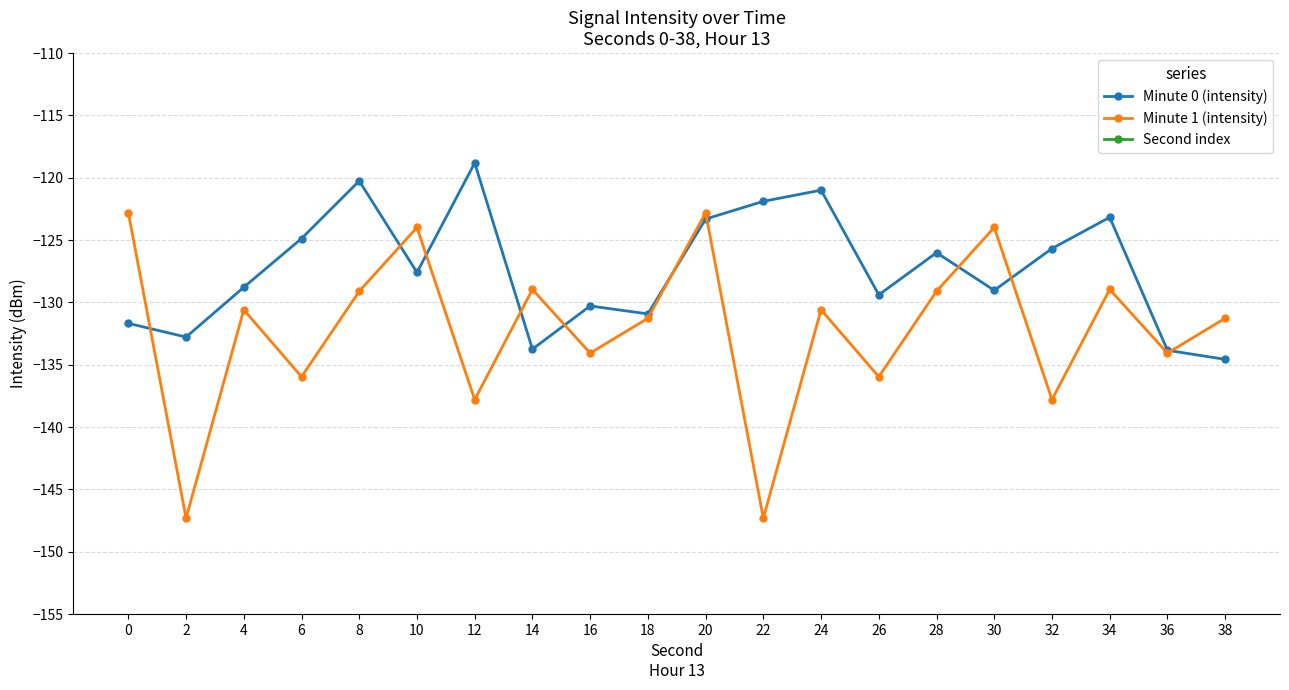

Where is Minute 1 (intensity) nearest to the value -135?

16